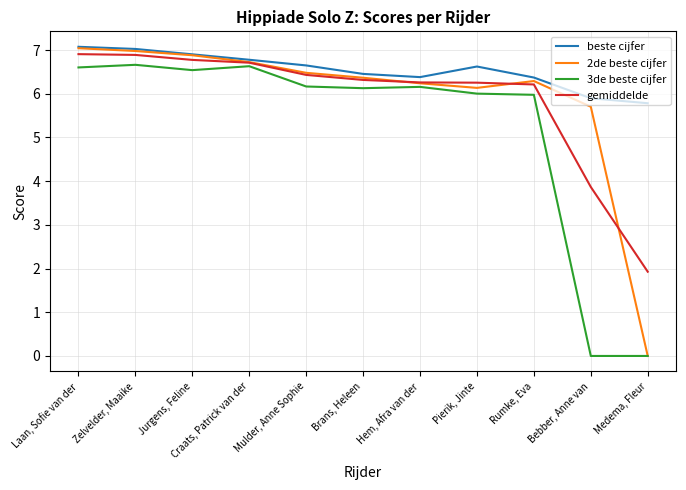

Where is 2de beste cijfer nearest to the value 3?

Bebber, Anne van